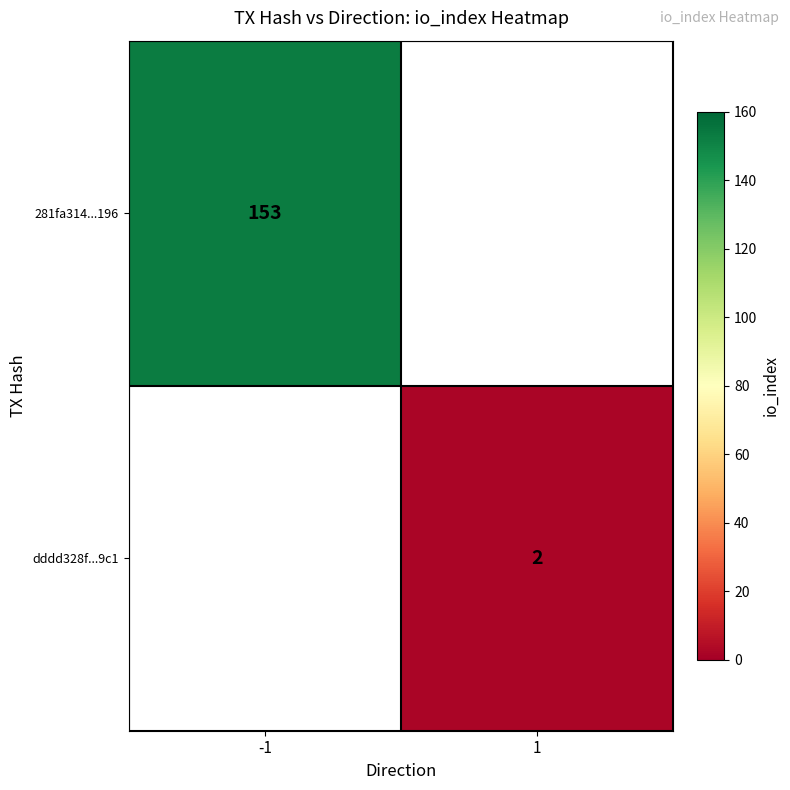

The dddd328f...9c1 series shows 0 at 1. True or false?

False